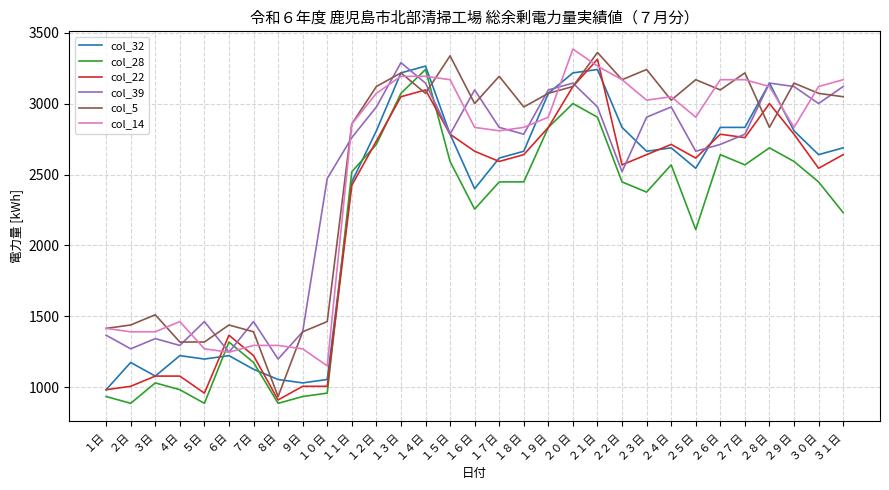

What is the smallest value displayed?

888